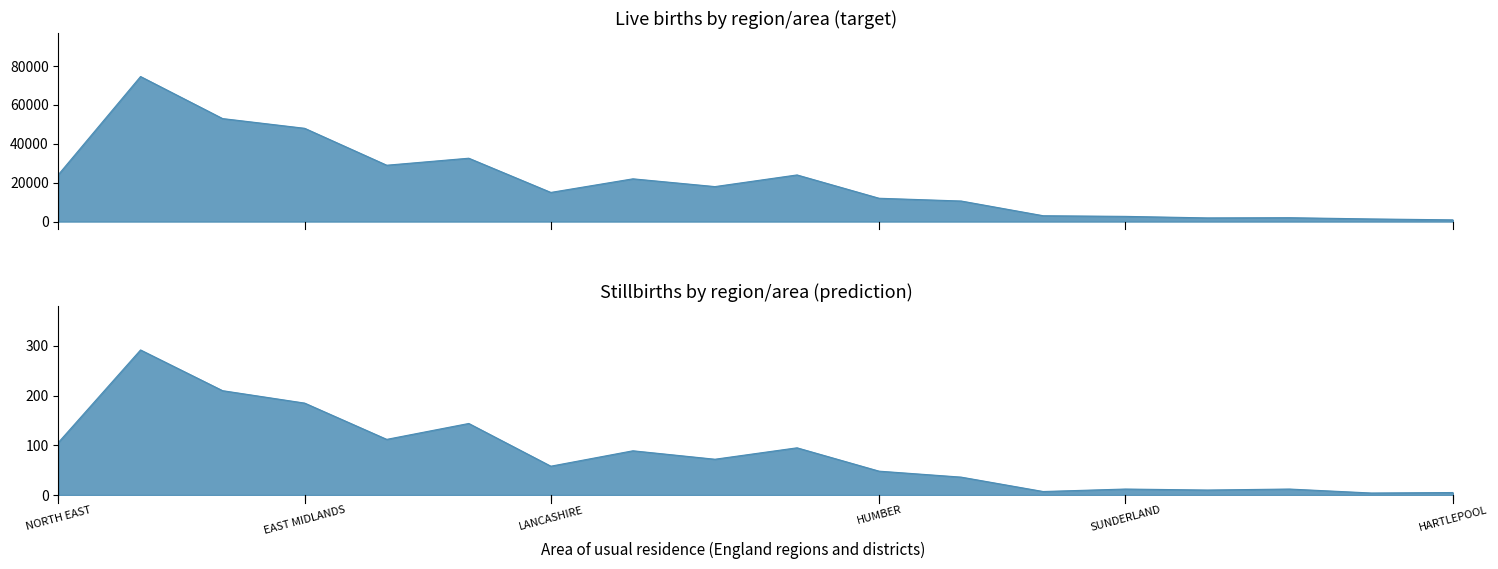

What is the maximum value for Number of live births?

74646